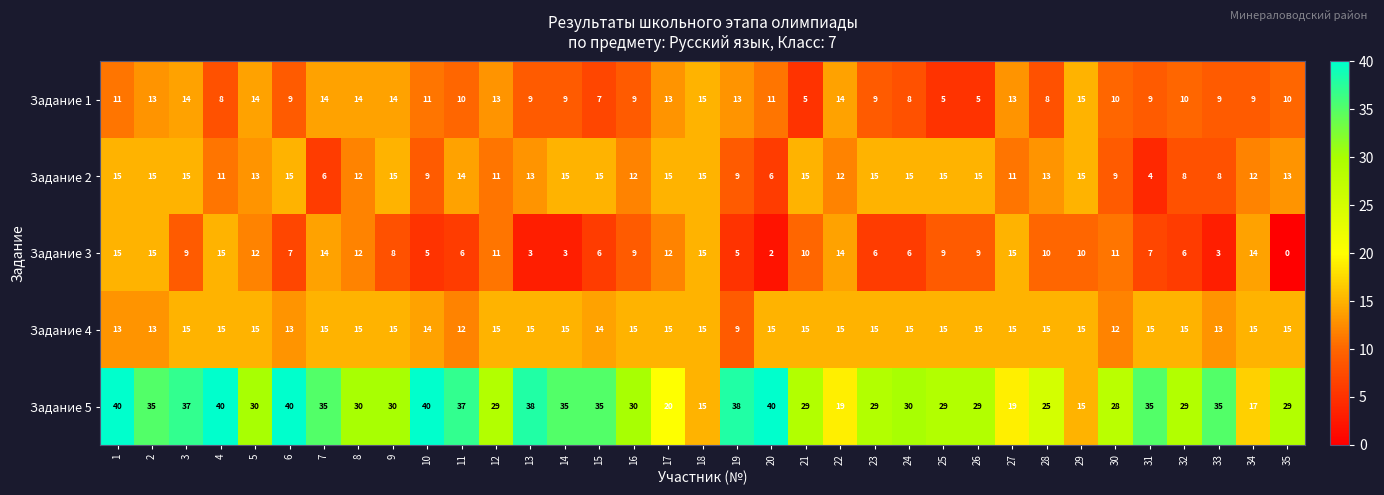

What value does the Задание 5 series have at 35, to the nearest 10?

30